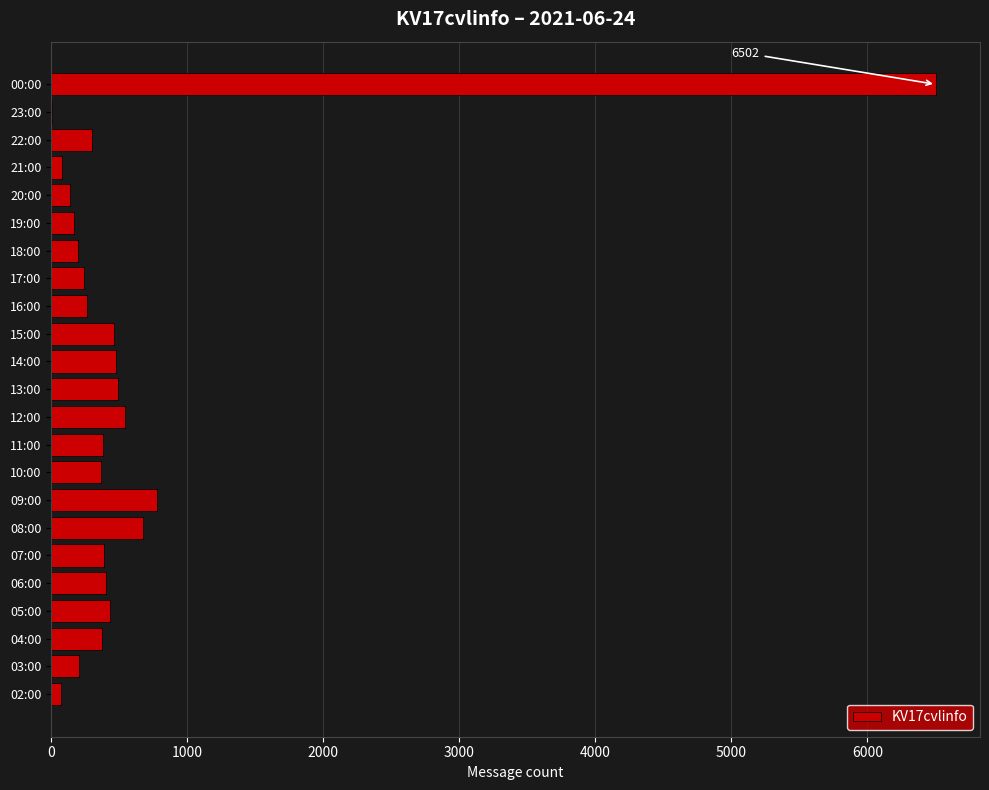

What is the greatest value displayed?

6502